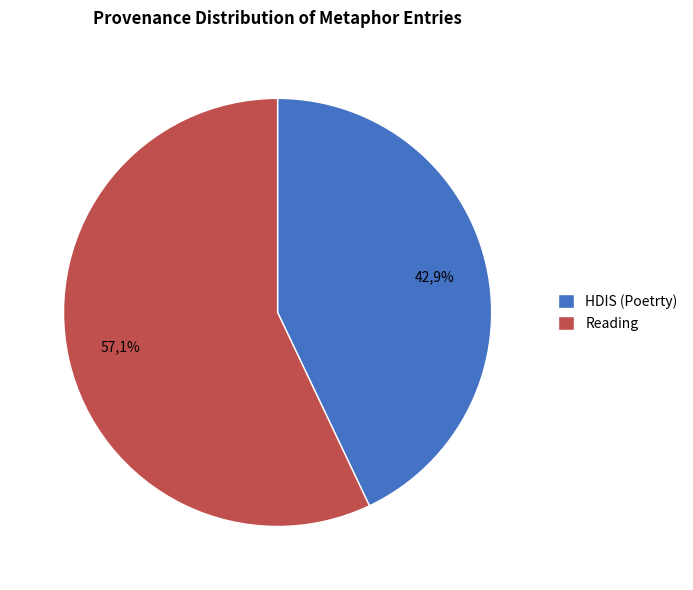

Rank the categories by value from lowest to highest.

HDIS (Poetrty), Reading